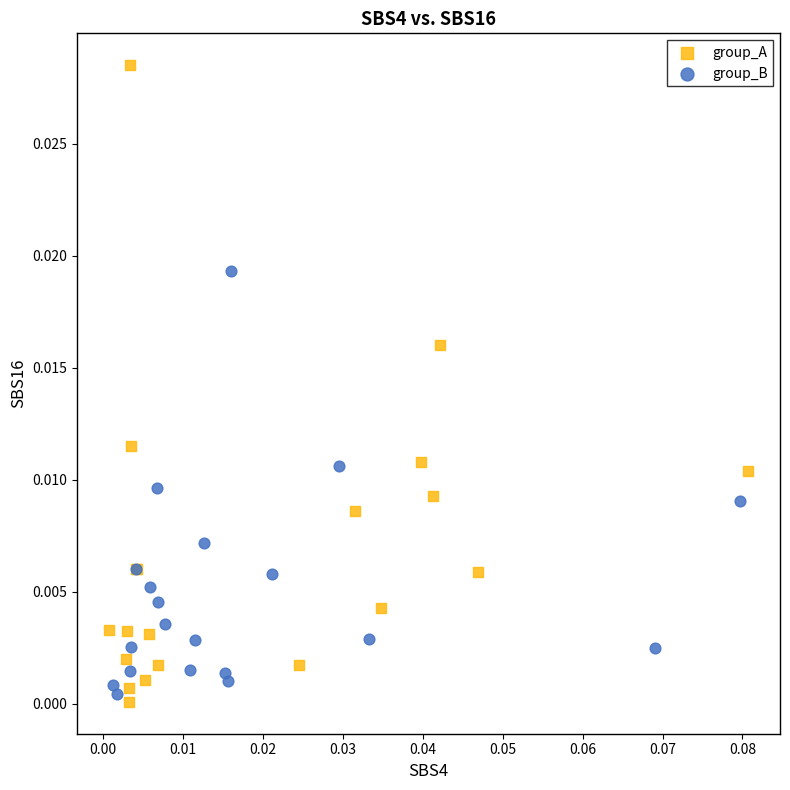

Which series has the largest Y range (max minus min)?

group_A